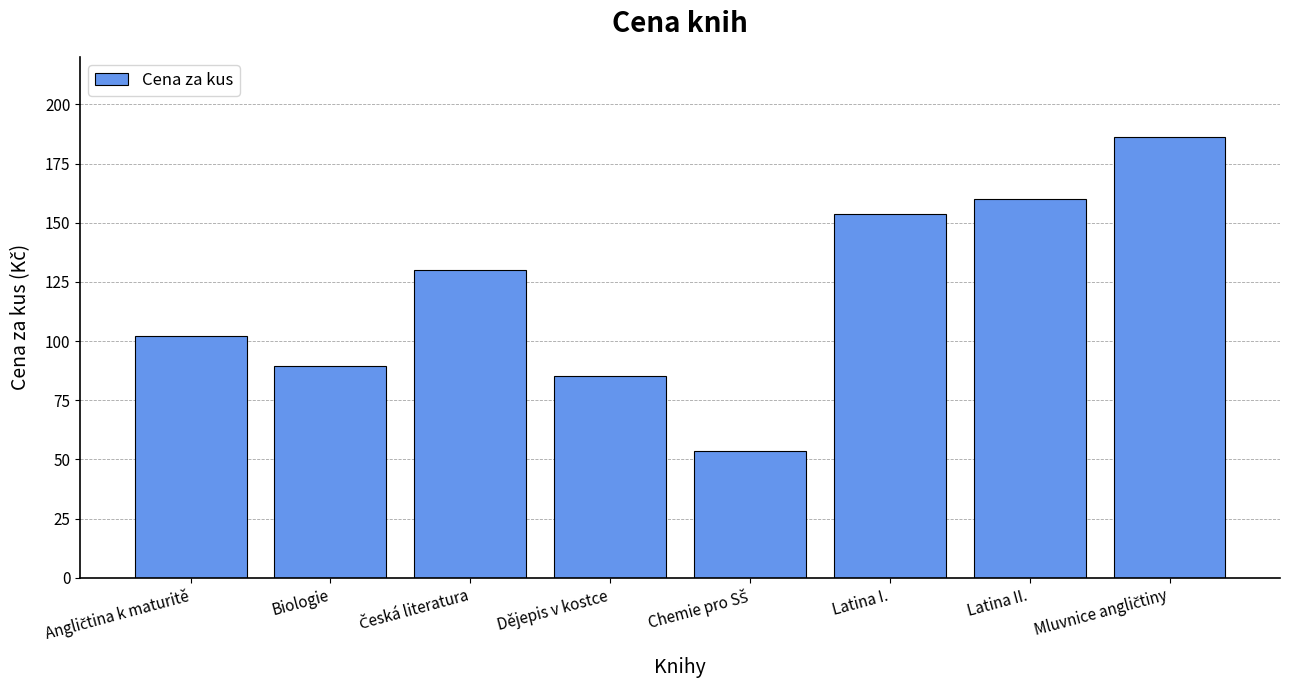

Is it true that the value at Dějepis v kostce is 85.1?

True